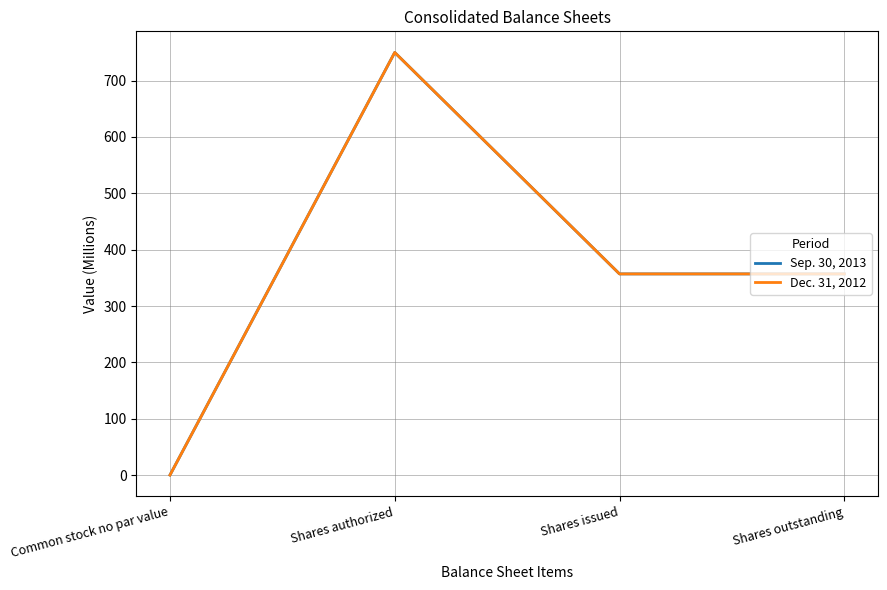

Where is the first local maximum for Dec. 31, 2012?

Shares authorized